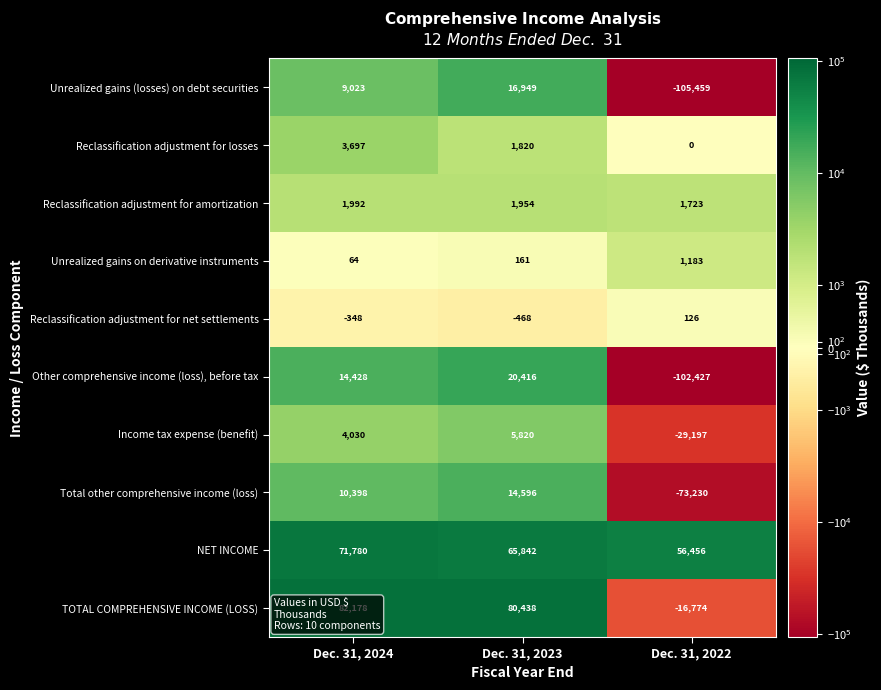

Which series has the largest range (max minus min)?

Other comprehensive income (loss), before tax